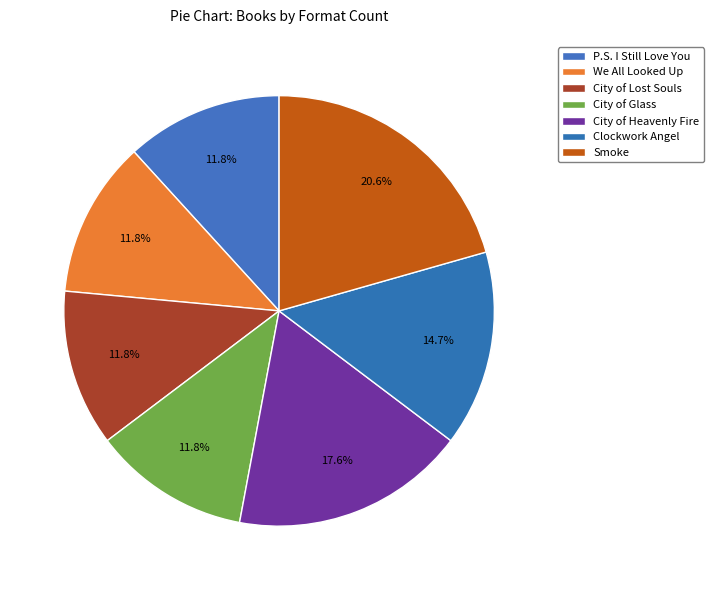

How many slices are in this pie chart?

7